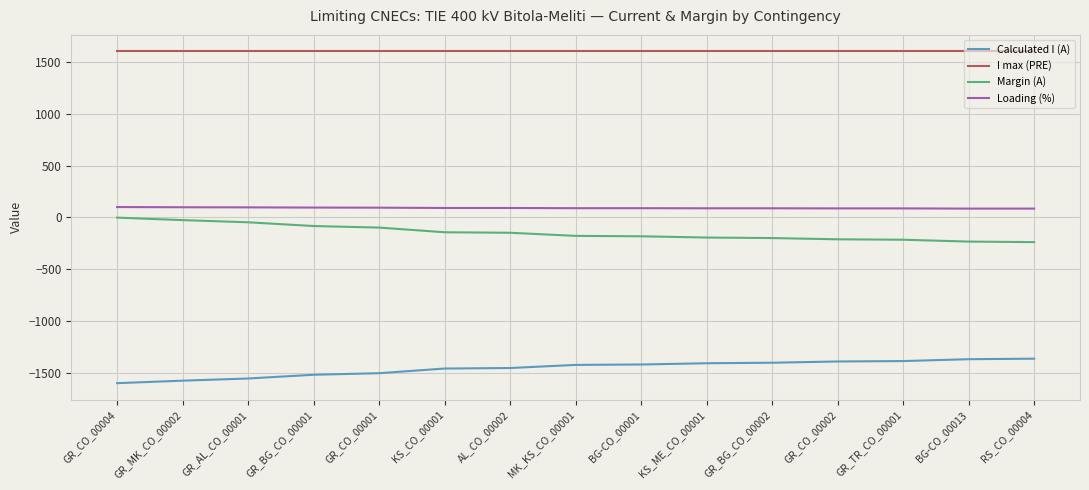

Is the value of Calculated I (A) at KS_ME_CO_00001 greater than the value of Loading (%) at KS_CO_00001?

No